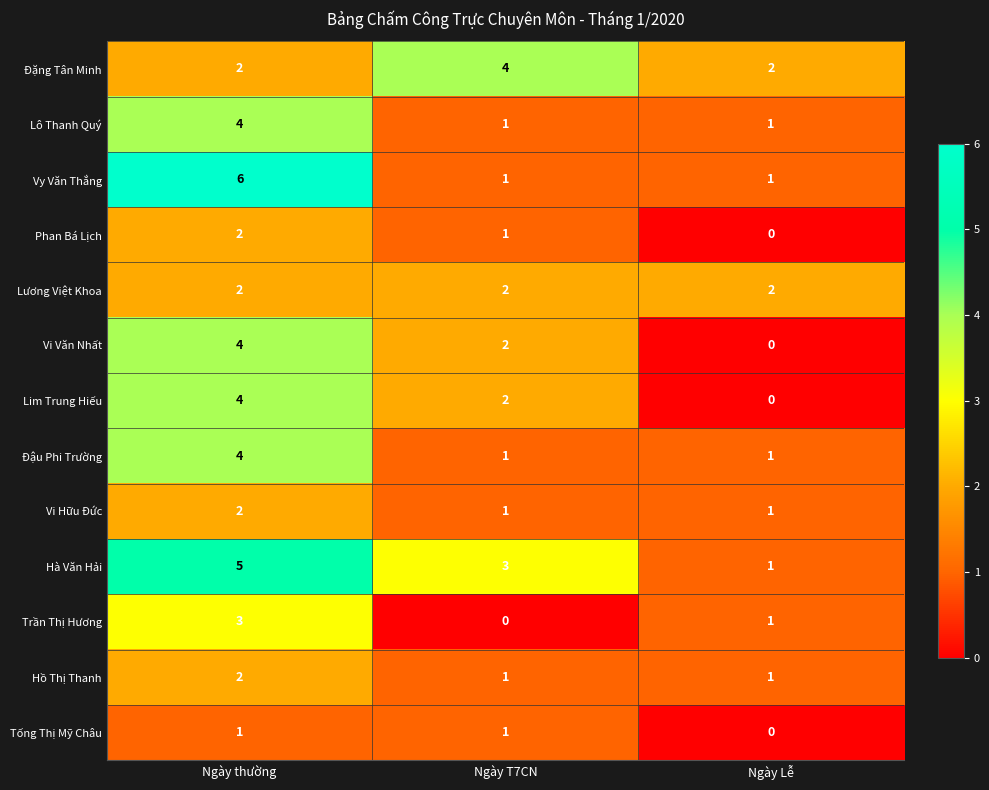

Which series has the largest total across all categories?

Hà Văn Hải